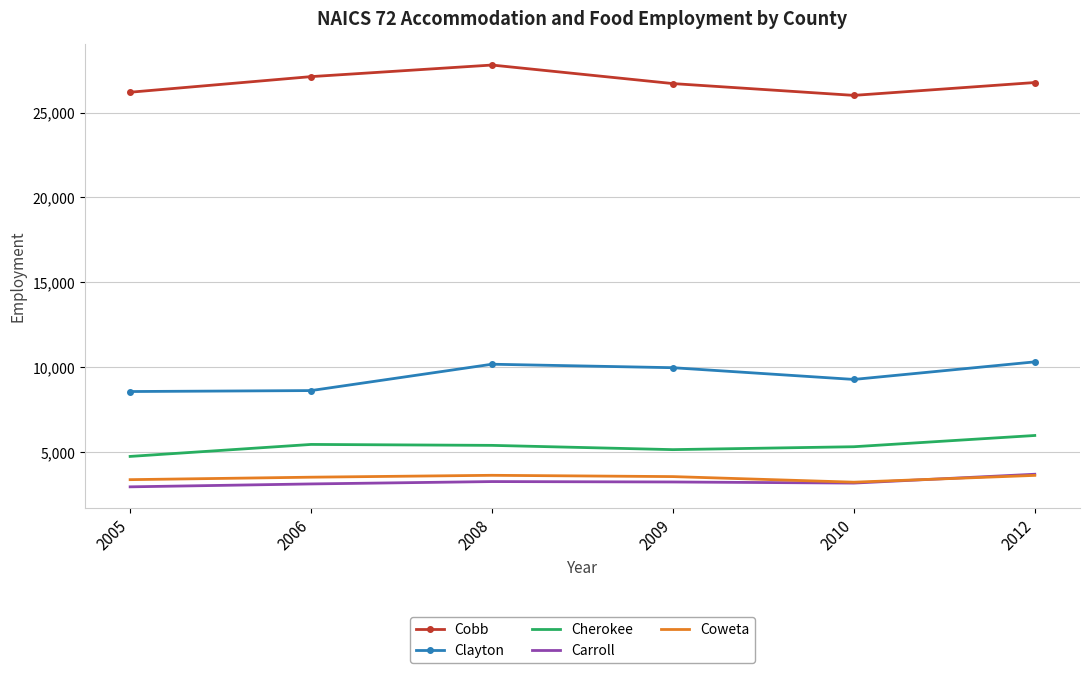

Between 2005 and 2006, which series saw the biggest shift?

Cobb